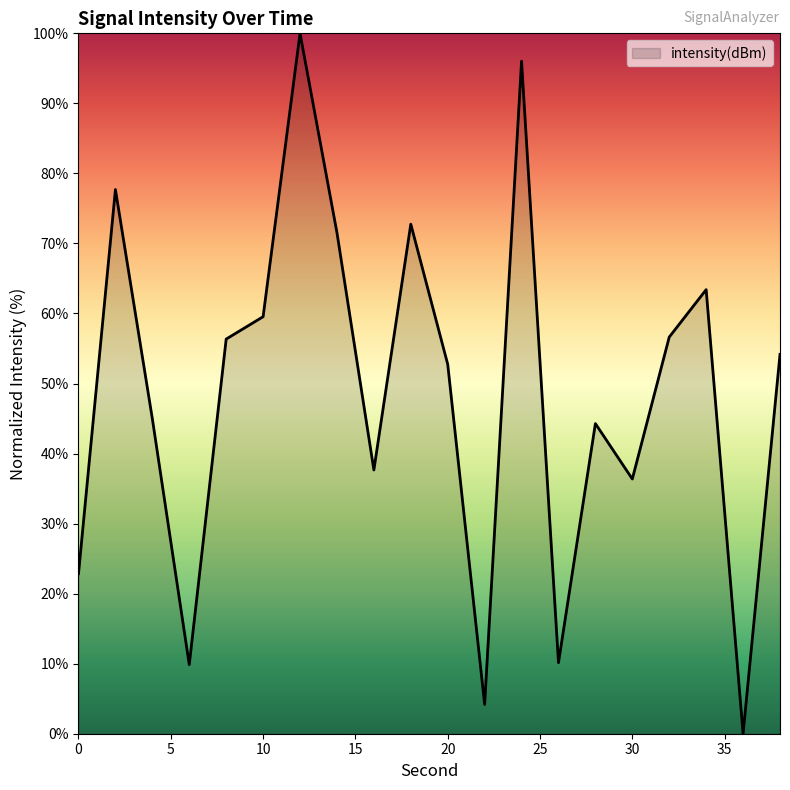

What is the maximum value shown in the chart?

100.0